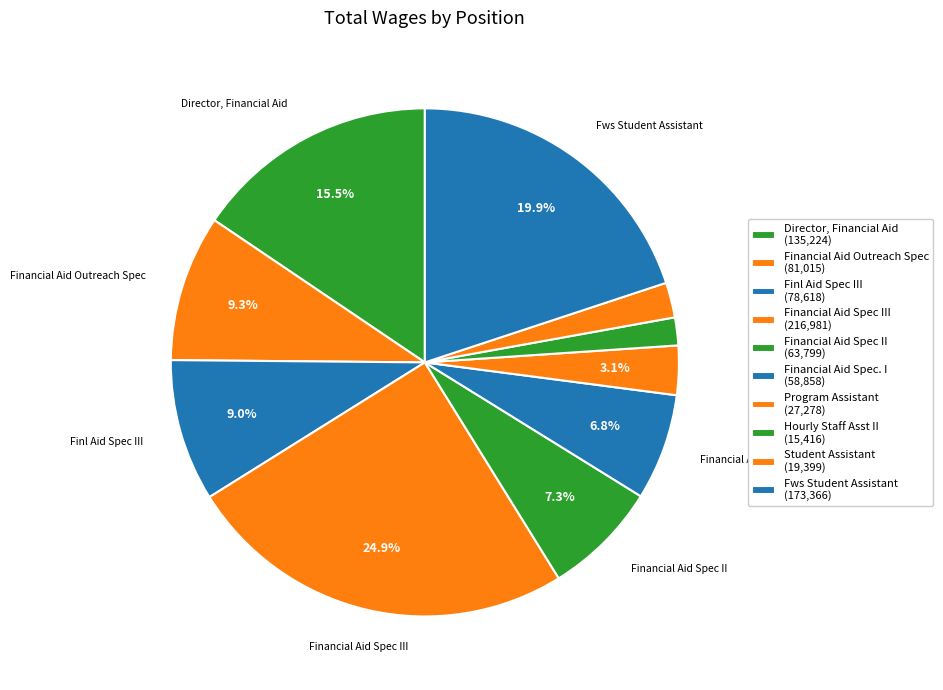

Rank the categories by value from lowest to highest.

Hourly Staff Asst II, Student Assistant, Program Assistant, Financial Aid Spec. I, Financial Aid Spec II, Finl Aid Spec III, Financial Aid Outreach Spec, Director, Financial Aid, Fws Student Assistant, Financial Aid Spec III